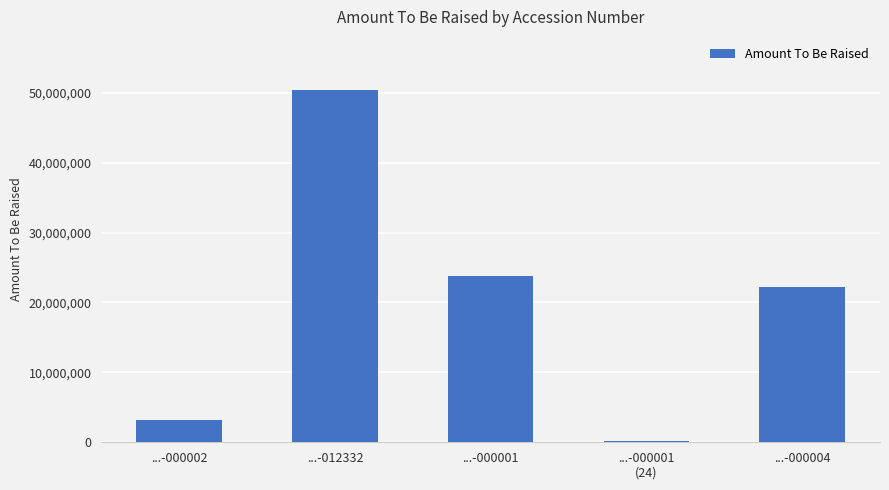

What is the sum of all values?

99736117